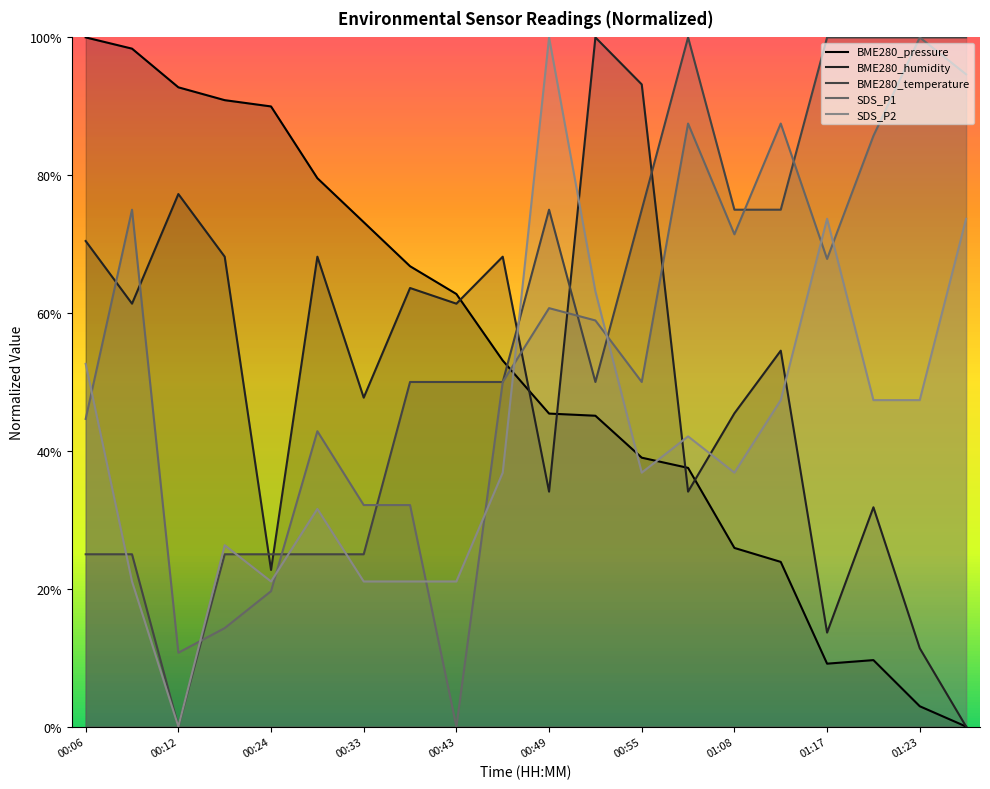

Which series has the largest total across all categories?

BME280_temperature